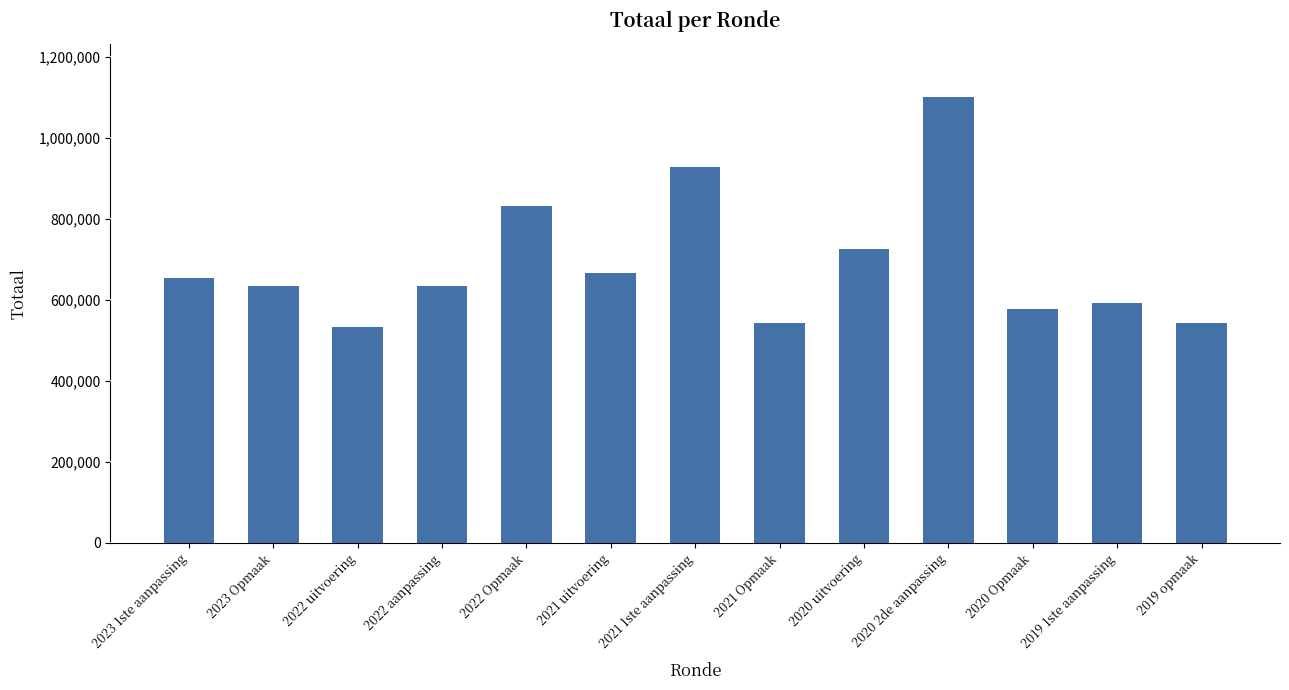

What is the maximum value shown in the chart?

1101201